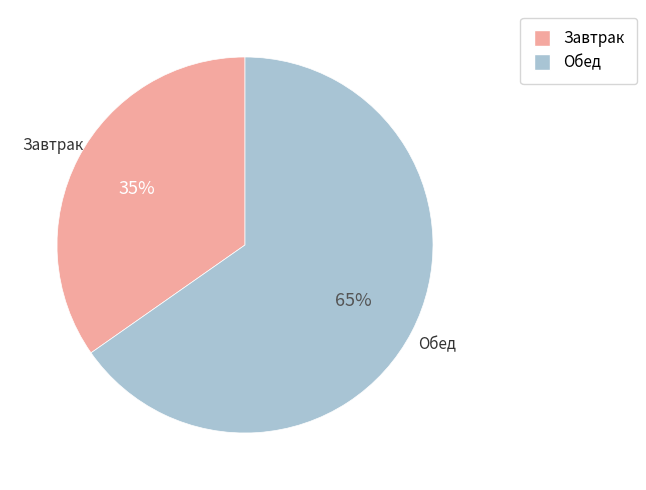

How many segments does this pie chart have?

2